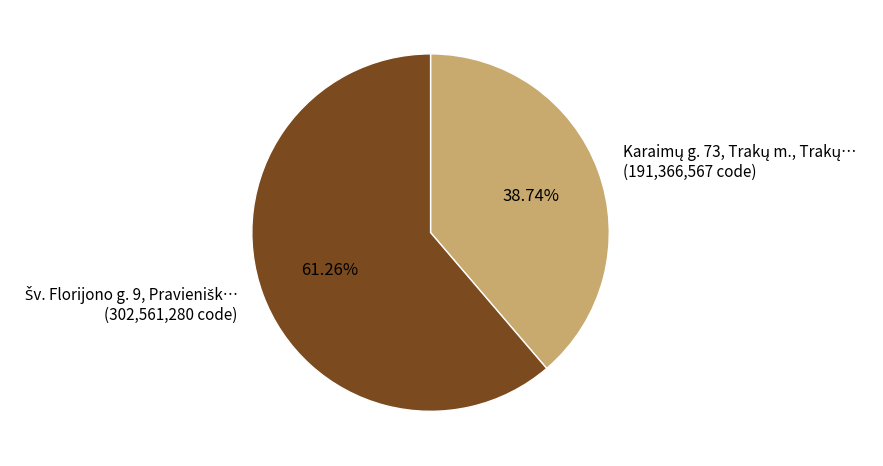

Is there a majority slice in this chart?

Yes